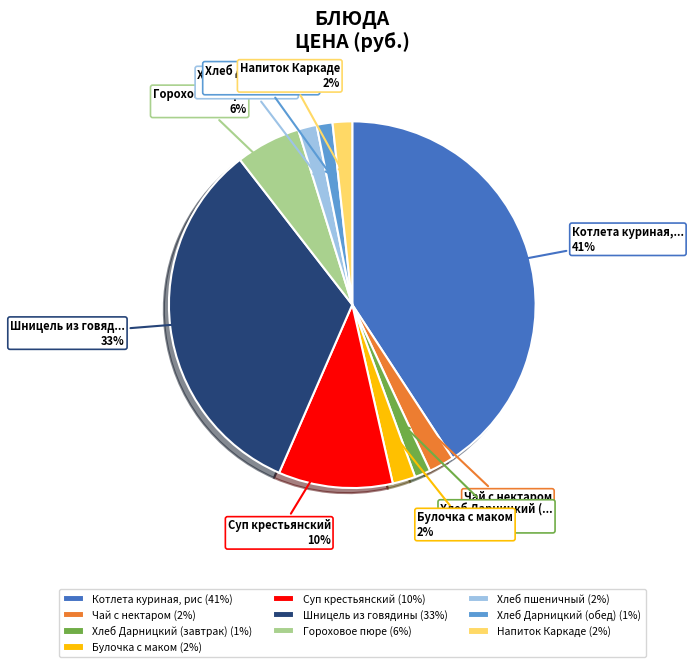

The Булочка с маком (2%) slice represents 2% of the pie. True or false?

True